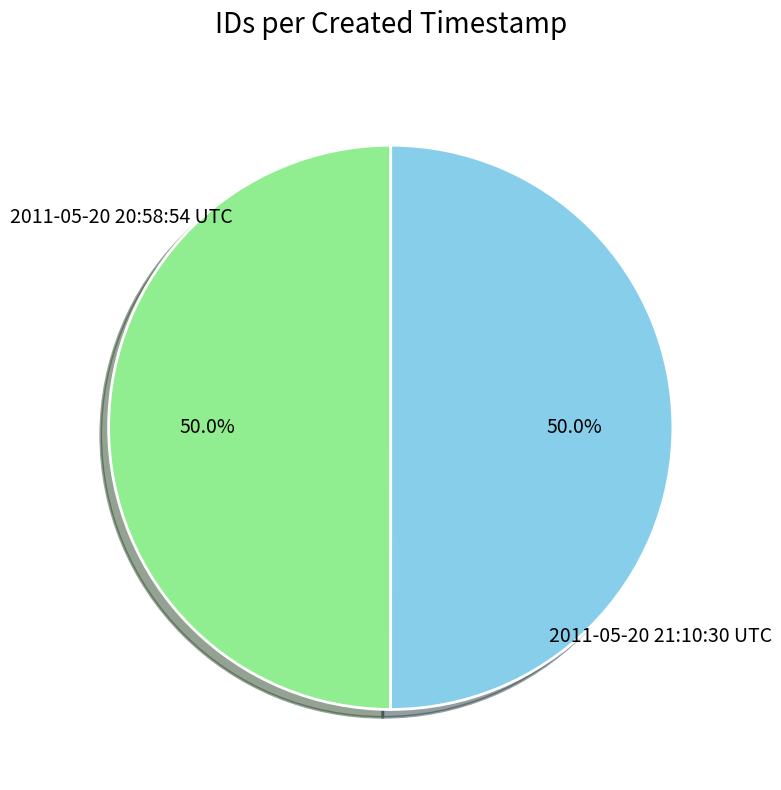

Count the number of slices in the pie.

2